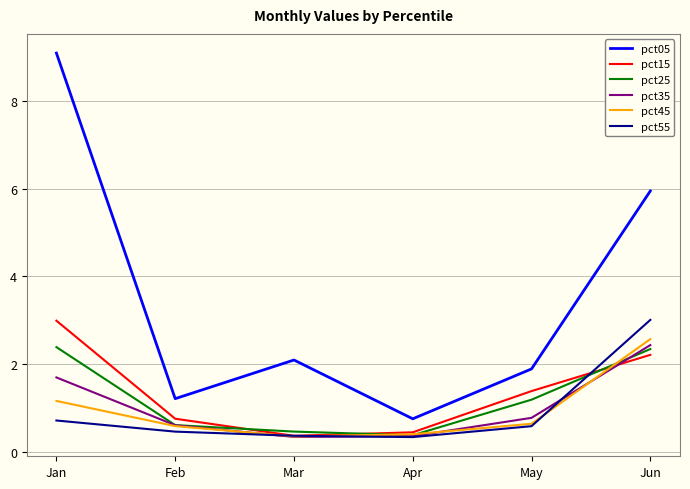

The pct35 series shows 4.1 at Jun. True or false?

False